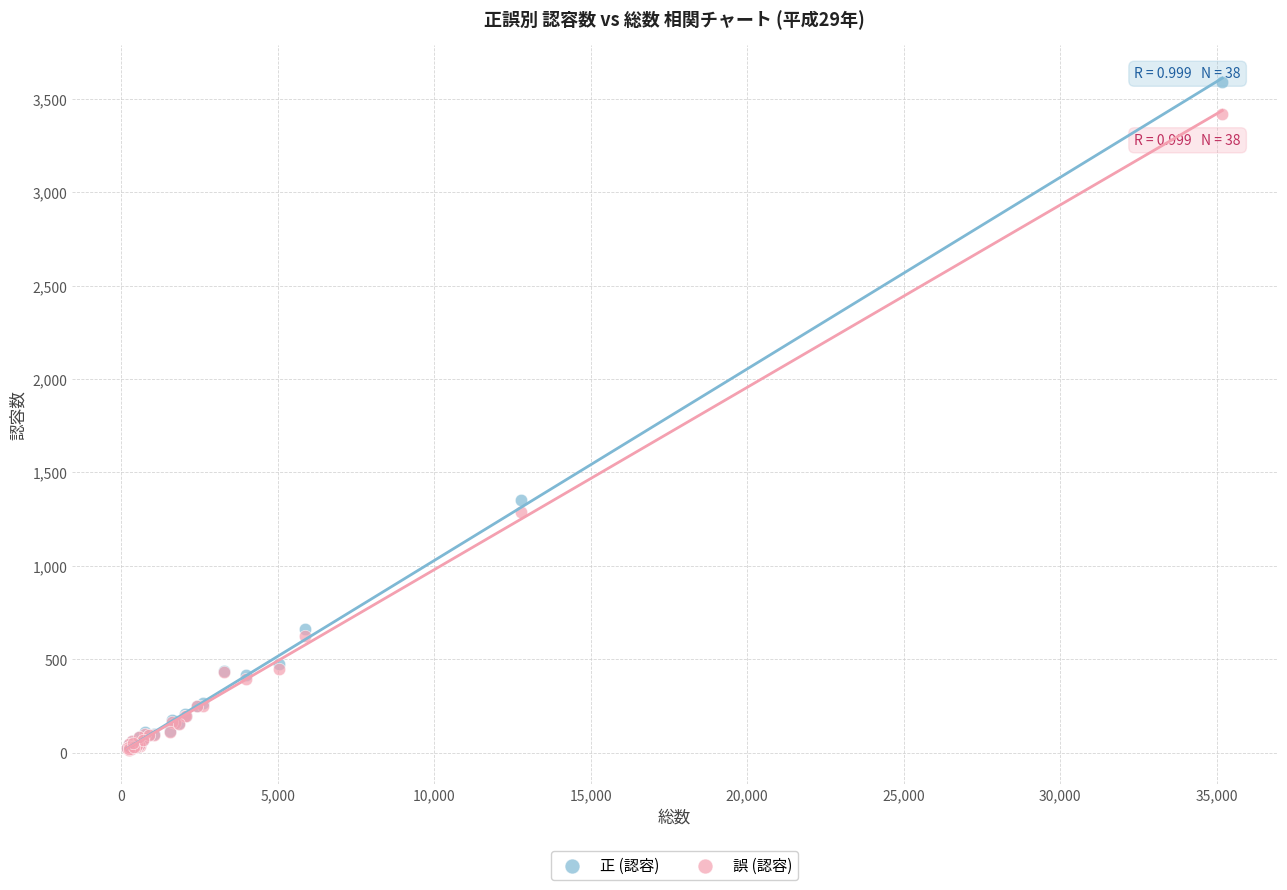

In the 正 (認容) series, what Y value is closest to 1804?

1354